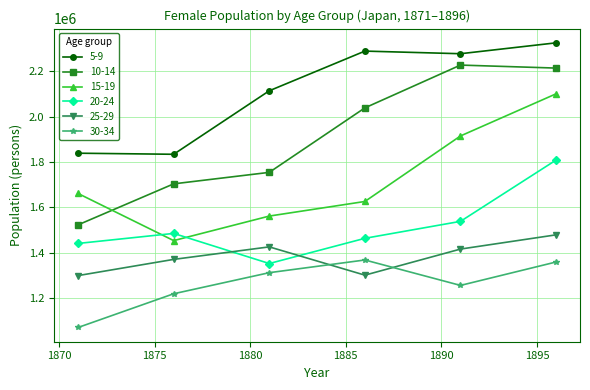

How many lines are shown in the chart?

6